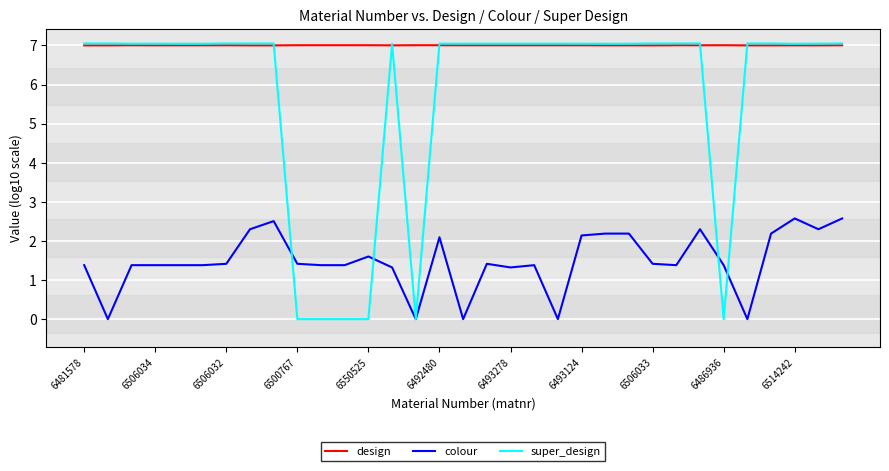

What is the greatest value displayed?

7.0